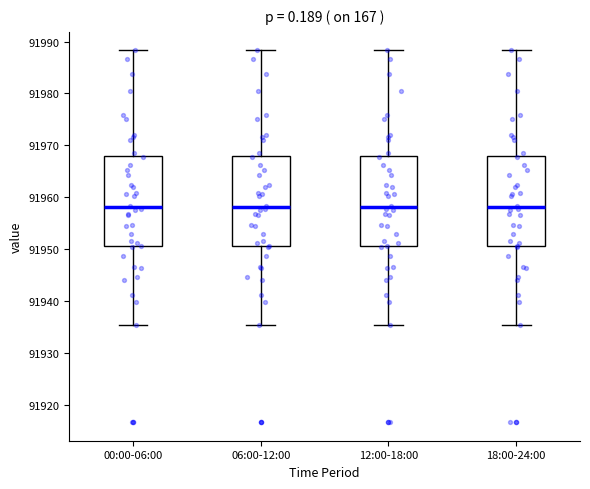

Reading left to right, read every box against the y-axis: the position of its median line, the range the box covers, and the ends of its whiskers. The values are not printed on the chart, so give them approximately, as read against the axis.

00:00-06:00: median 91958, box 91951 to 91968, whiskers 91935 to 91988
06:00-12:00: median 91958, box 91951 to 91968, whiskers 91935 to 91988
12:00-18:00: median 91958, box 91951 to 91968, whiskers 91935 to 91988
18:00-24:00: median 91958, box 91951 to 91968, whiskers 91935 to 91988